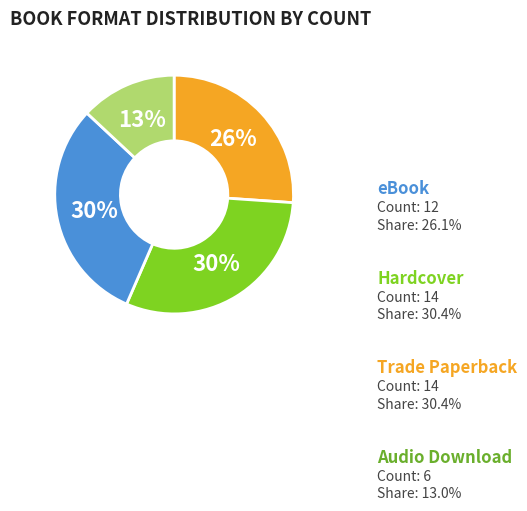

Does any single category account for the majority?

No